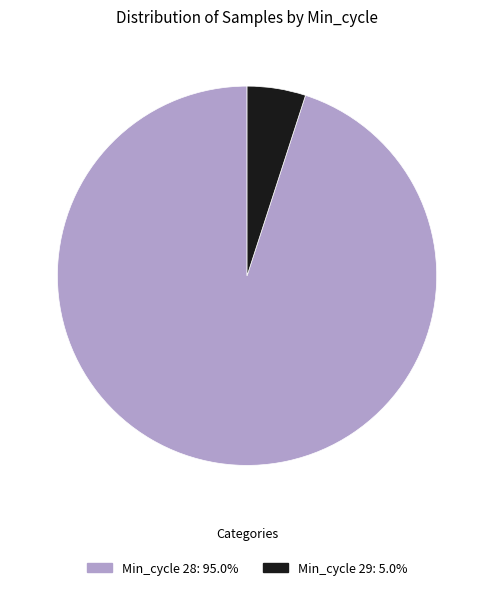

Does any single category account for the majority?

Yes